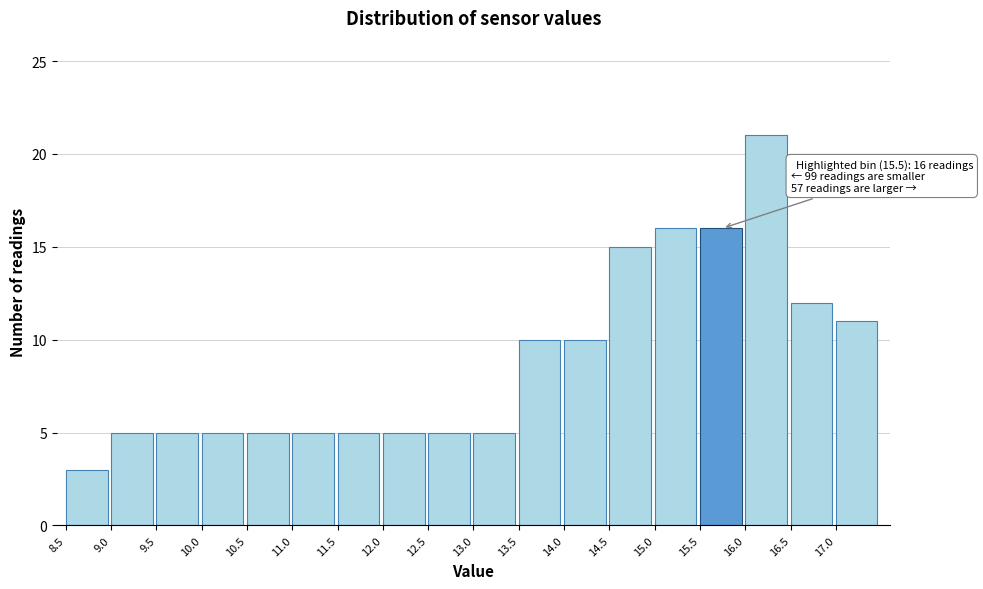

Over which range of the x-axis is the bar tallest?

16.0 to 16.5